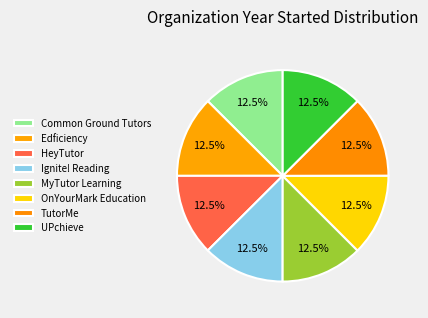

Which category has the smallest portion of the pie?

HeyTutor